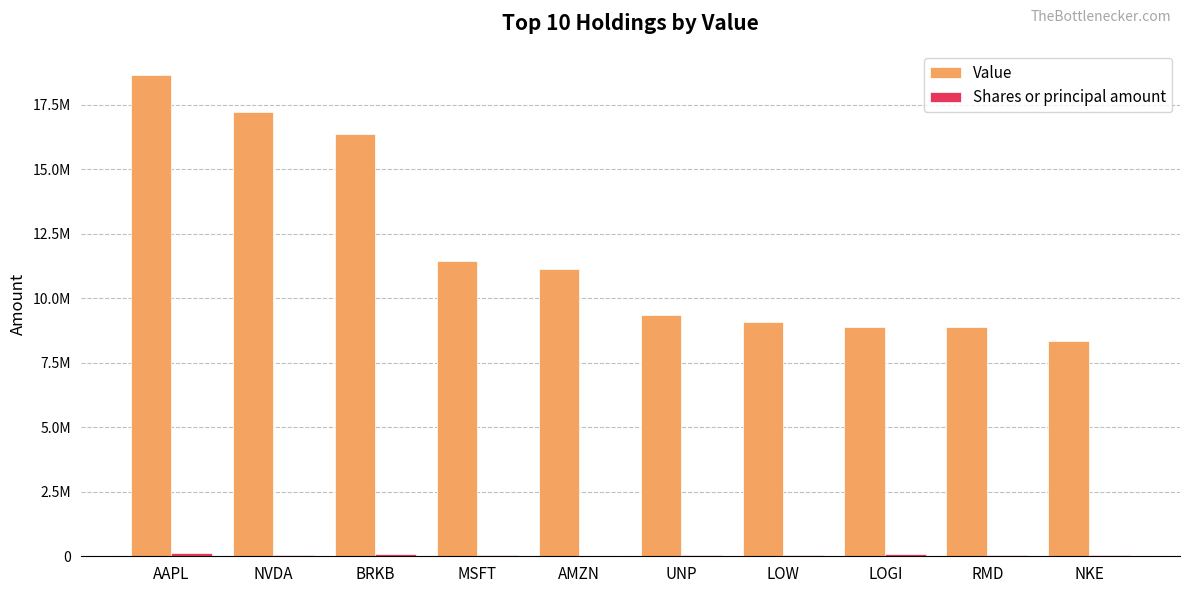

Which series changed the most between MSFT and RMD?

Value